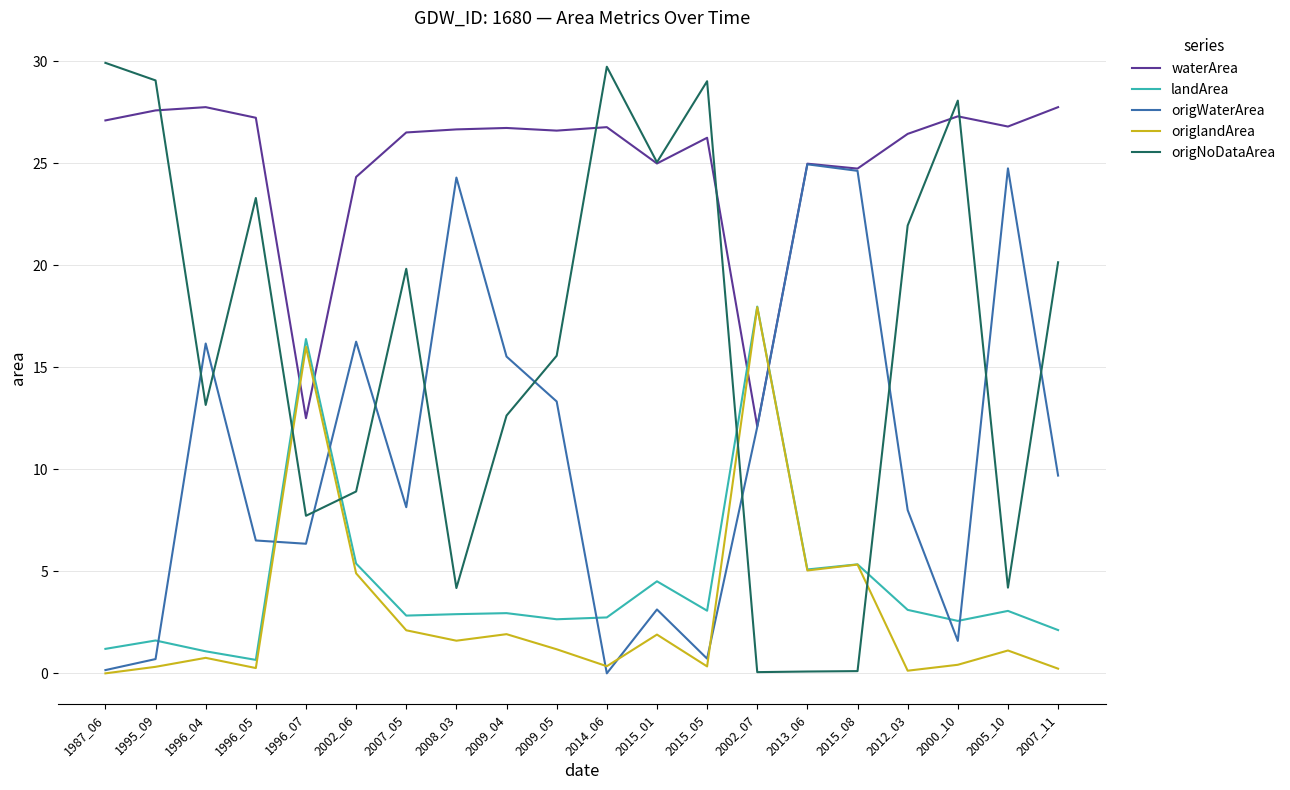

What are all the series names shown in the legend?

waterArea, landArea, origWaterArea, origlandArea, origNoDataArea